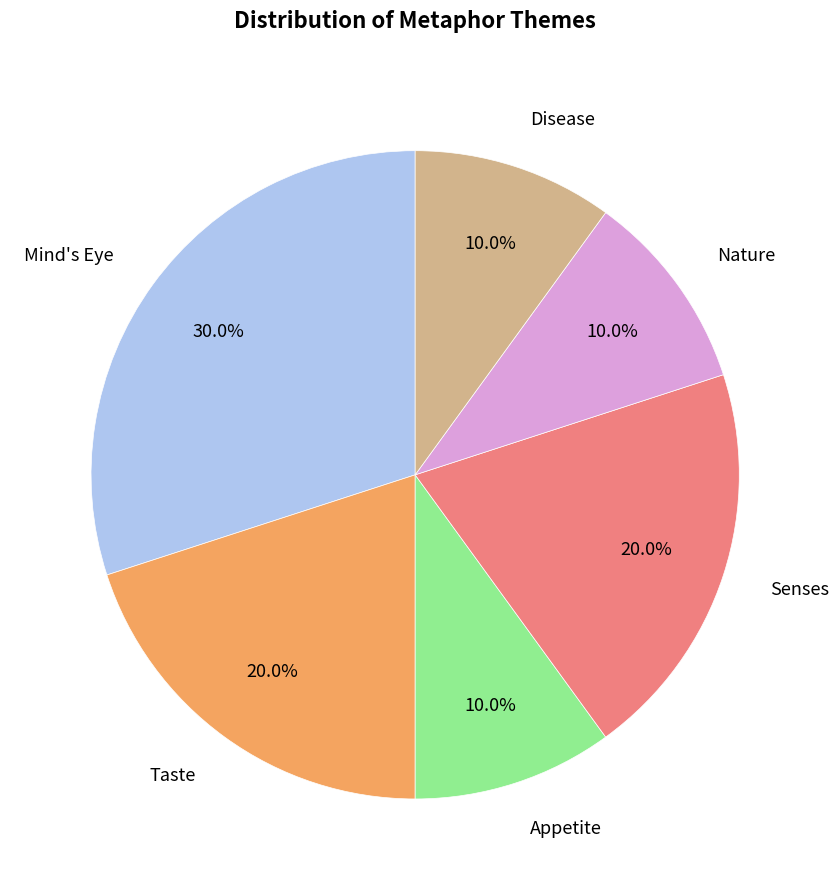

Does any single category account for the majority?

No